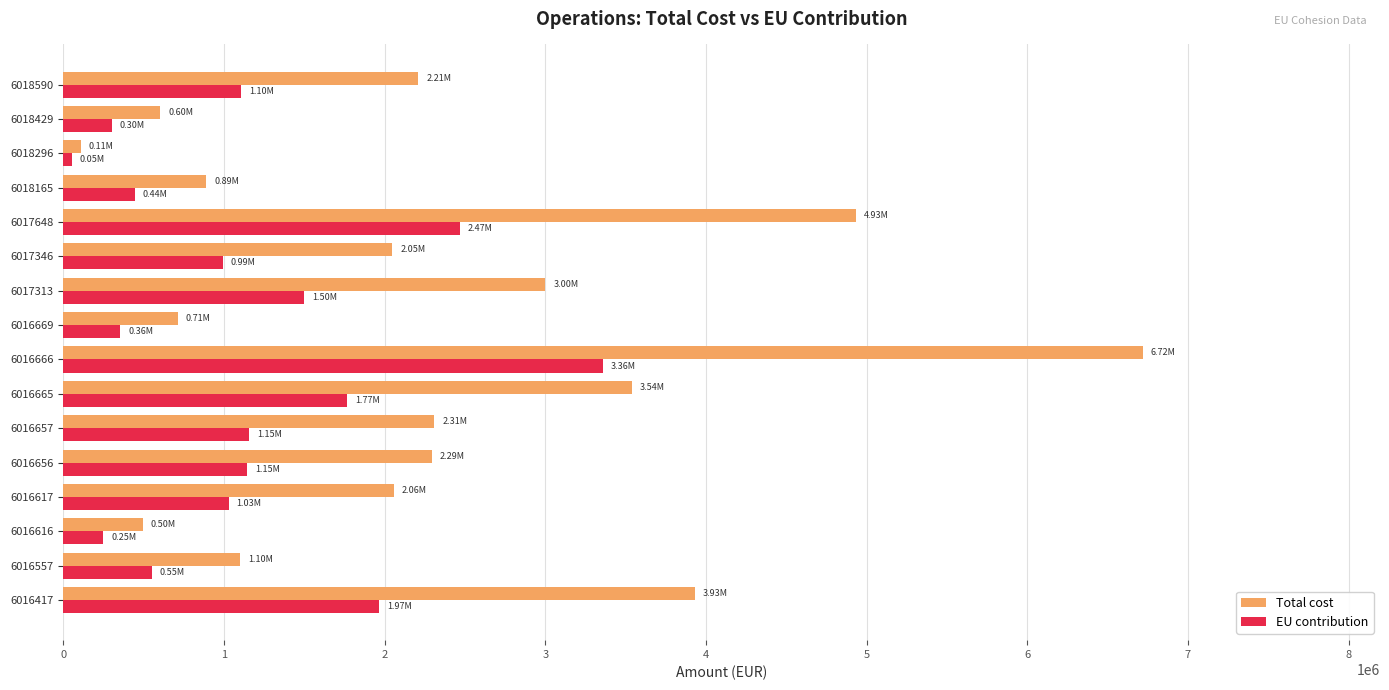

How many data points does each series have?

16